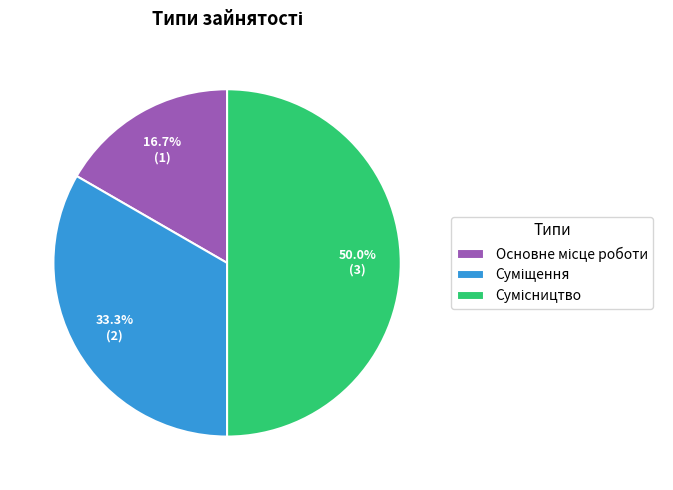

Which has a higher value, Суміщення or Основне місце роботи?

Суміщення